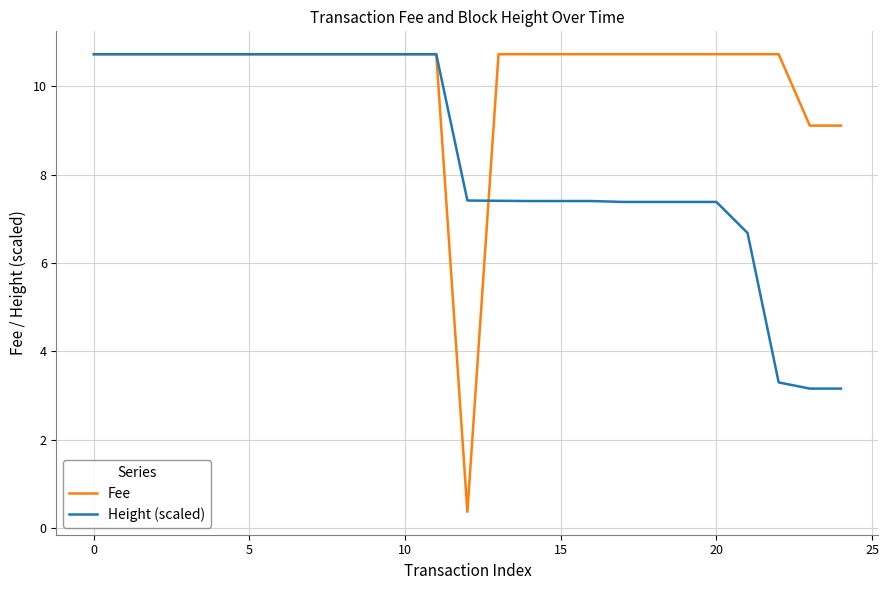

How many values in the Fee series exceed 10?

22